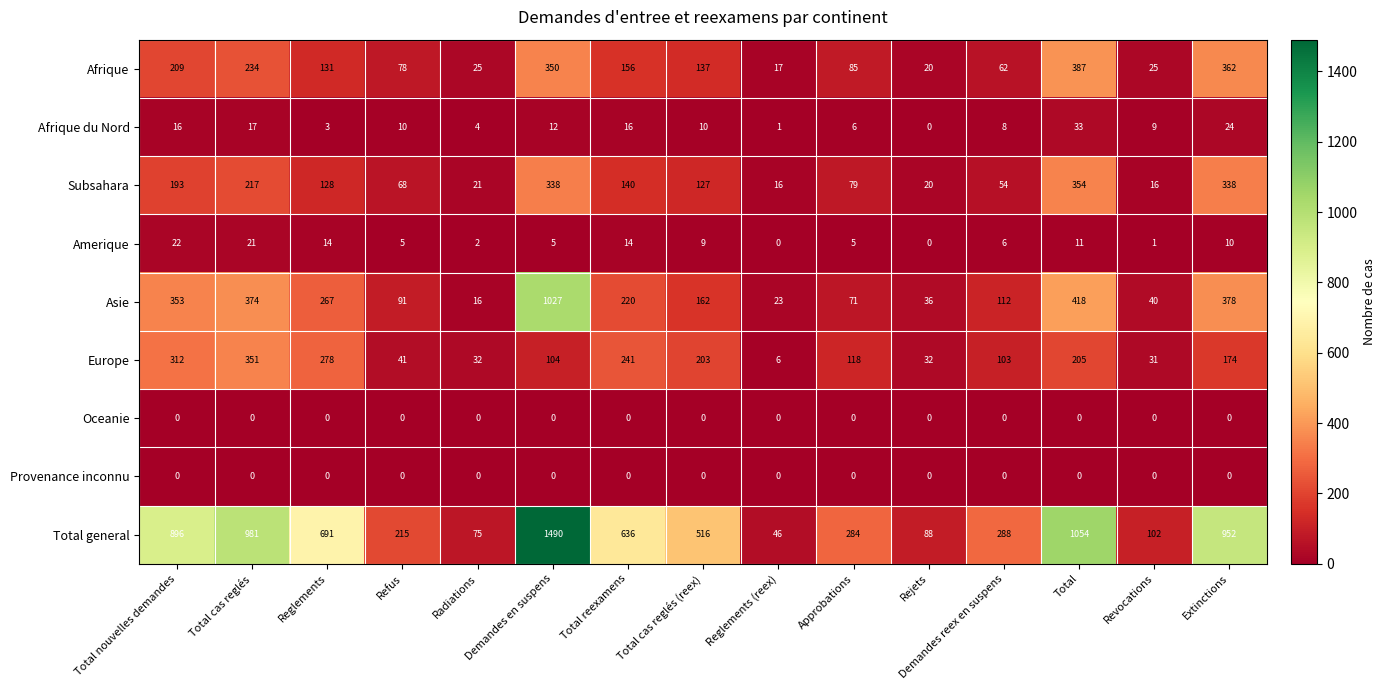

True or false: Subsahara has a value of 136 at Approbations.

False